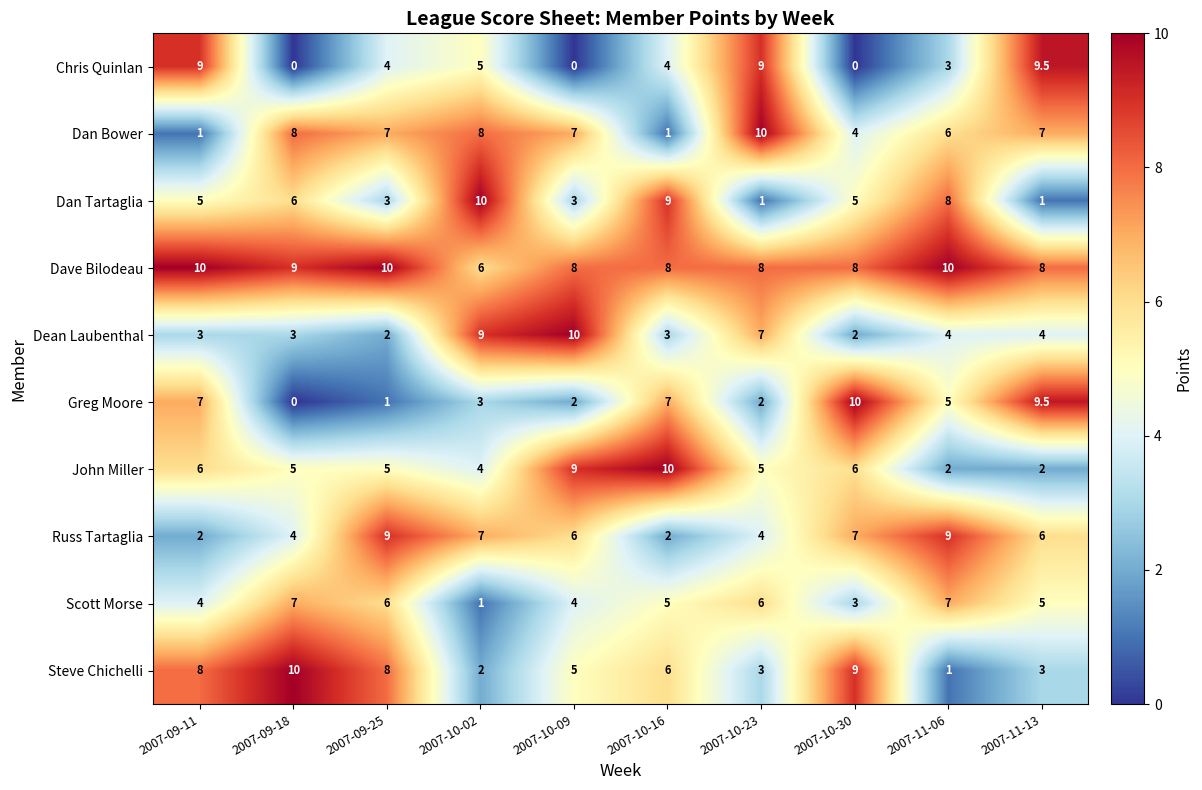

What is the highest value of the Dan Bower series?

10.0